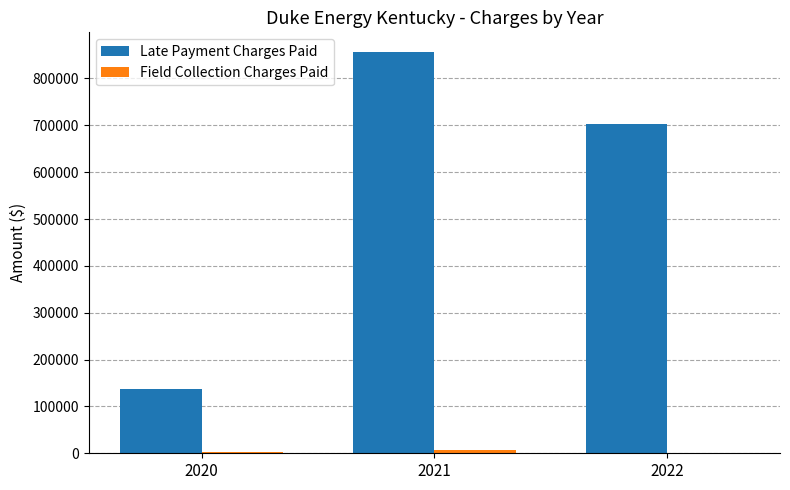

Between 2020 and 2021, which series saw the biggest shift?

Late Payment Charges Paid